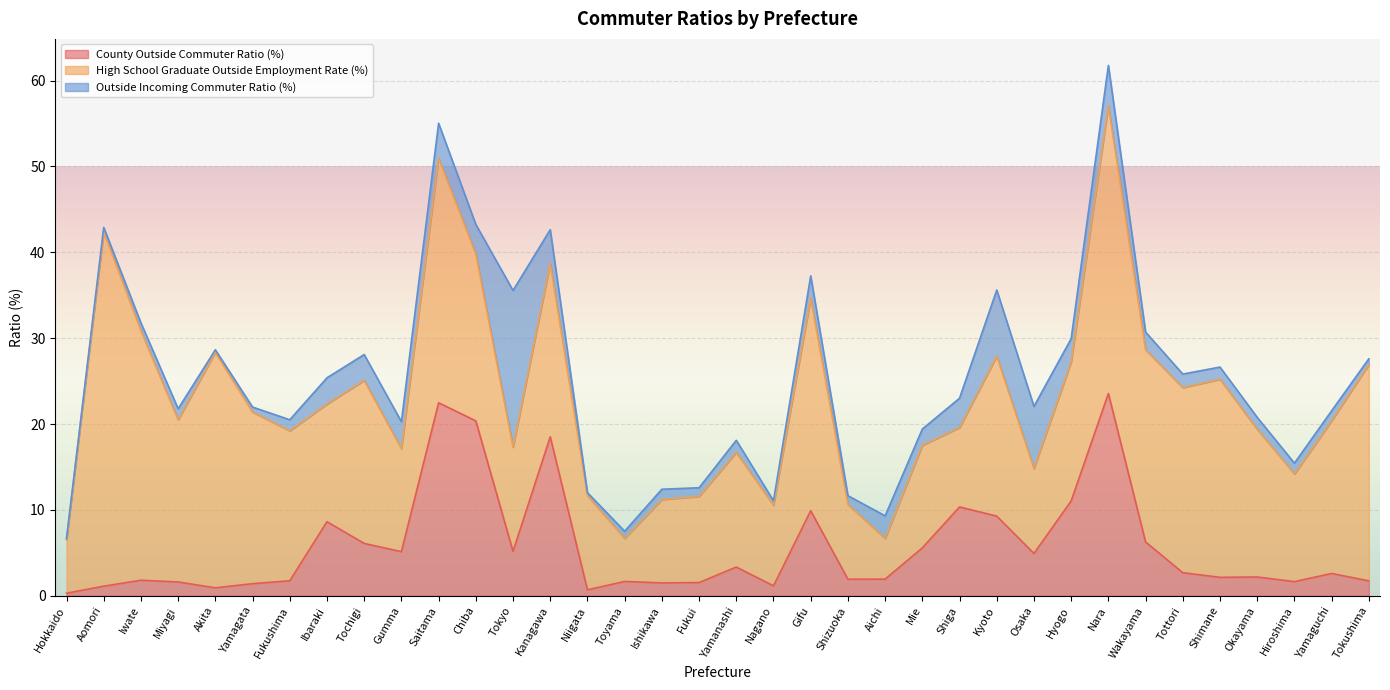

Does the chart display data point markers on the line(s)?

No